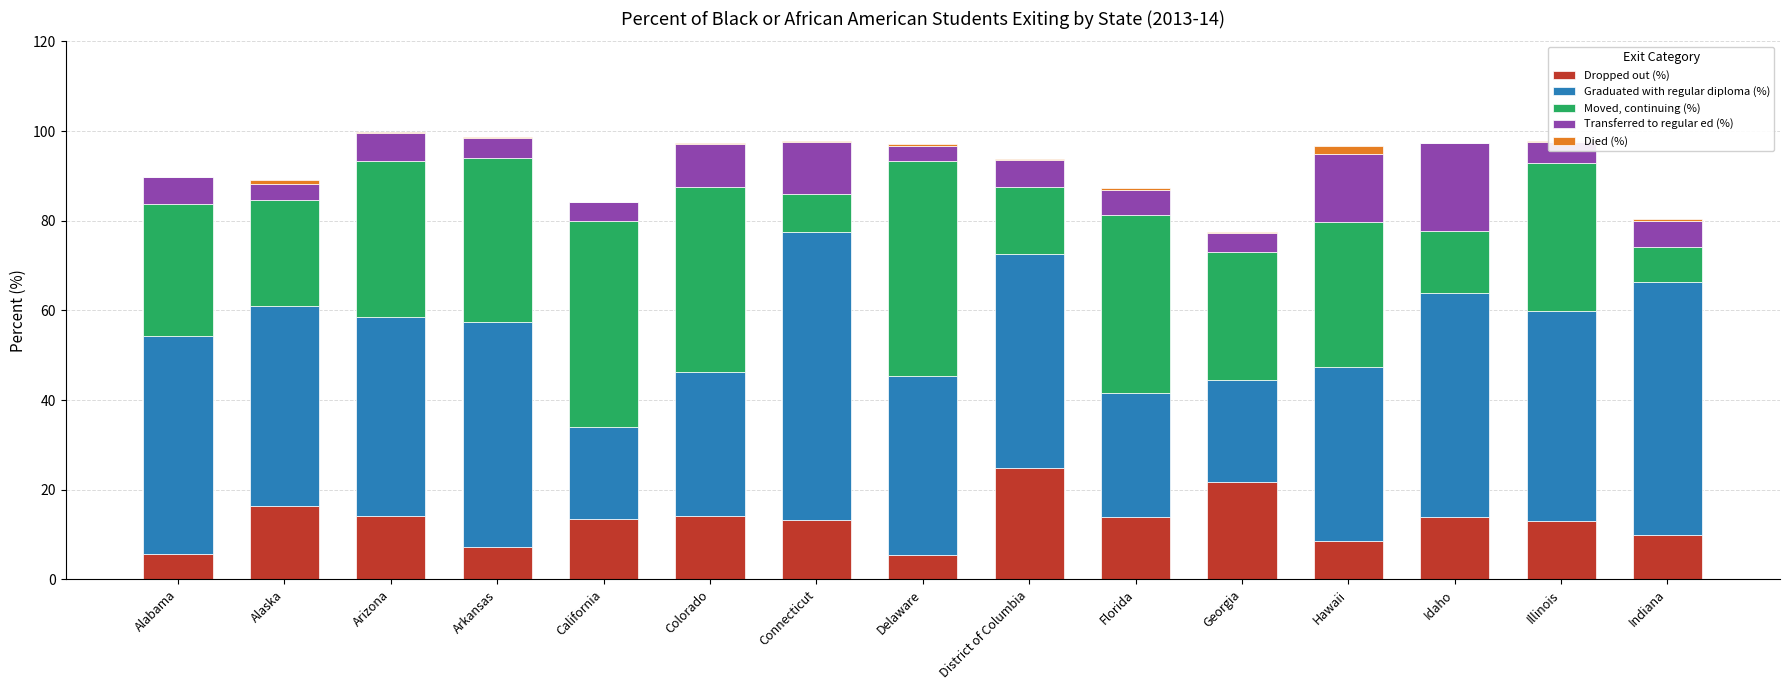

What is the maximum value for Dropped out (%)?

24.8